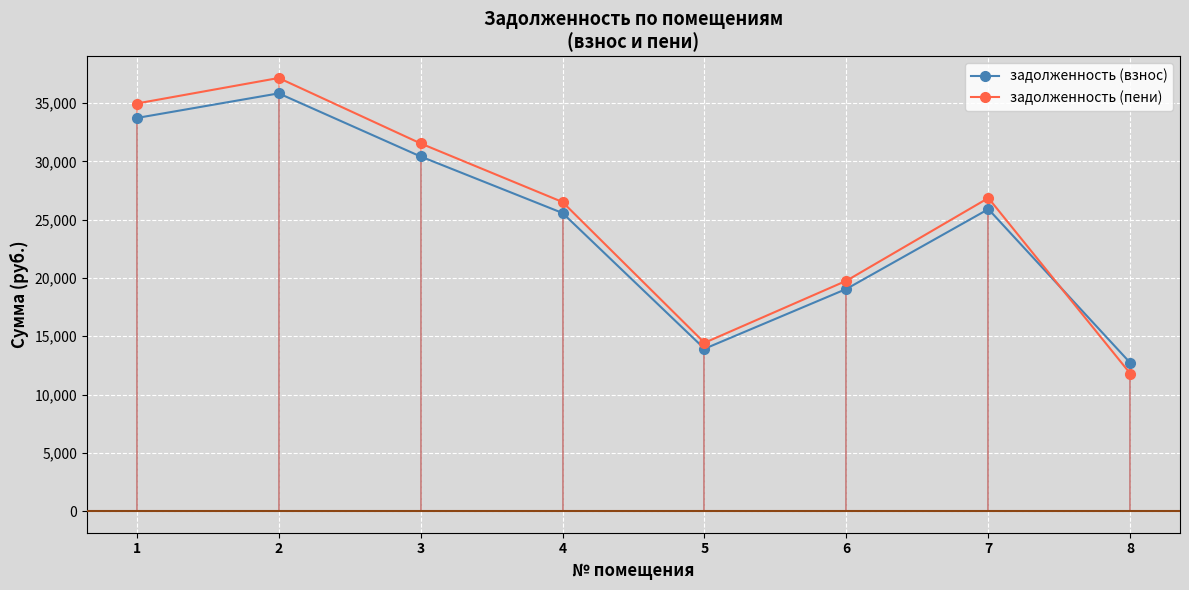

Which series ends up on top after the final intersection of задолженность (пени) and задолженность (взнос)?

задолженность (взнос)